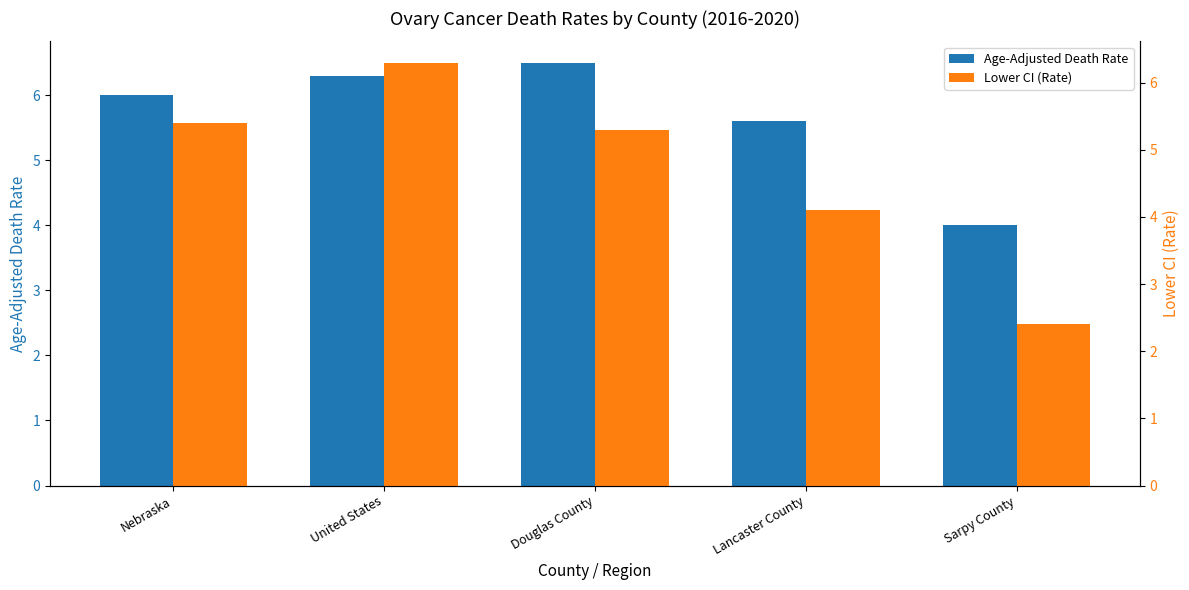

What is the sum of the Age-Adjusted Death Rate values at Lancaster County and United States?

11.9